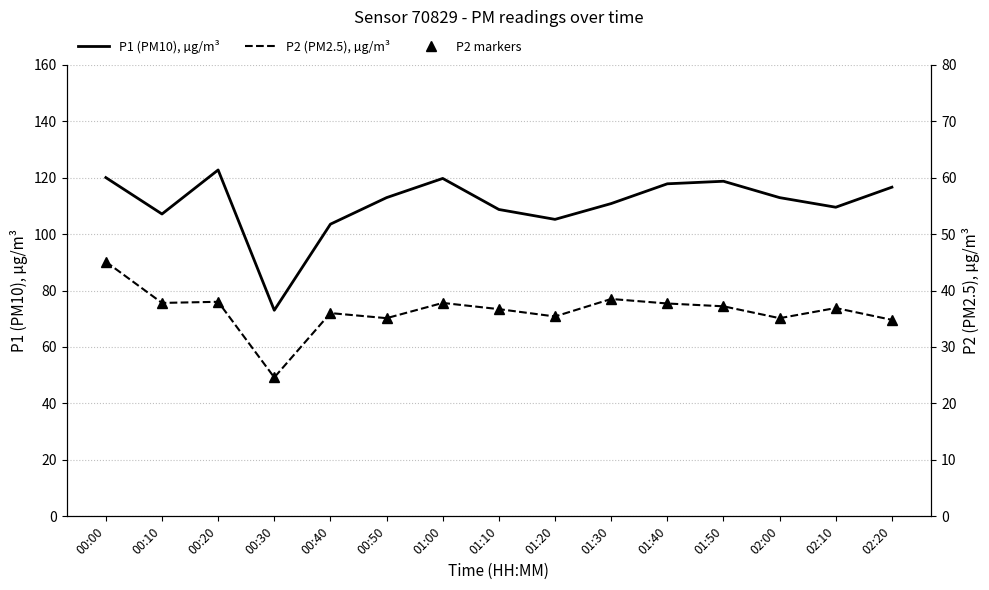

Is it true that P2 markers equals 61.1 at 02:20?

False